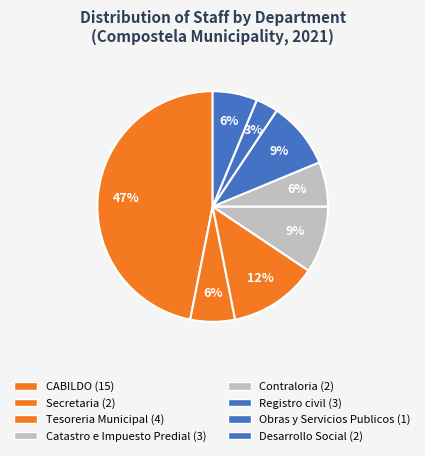

Which has a higher value, Contraloria or Obras y Servicios Publicos?

Contraloria